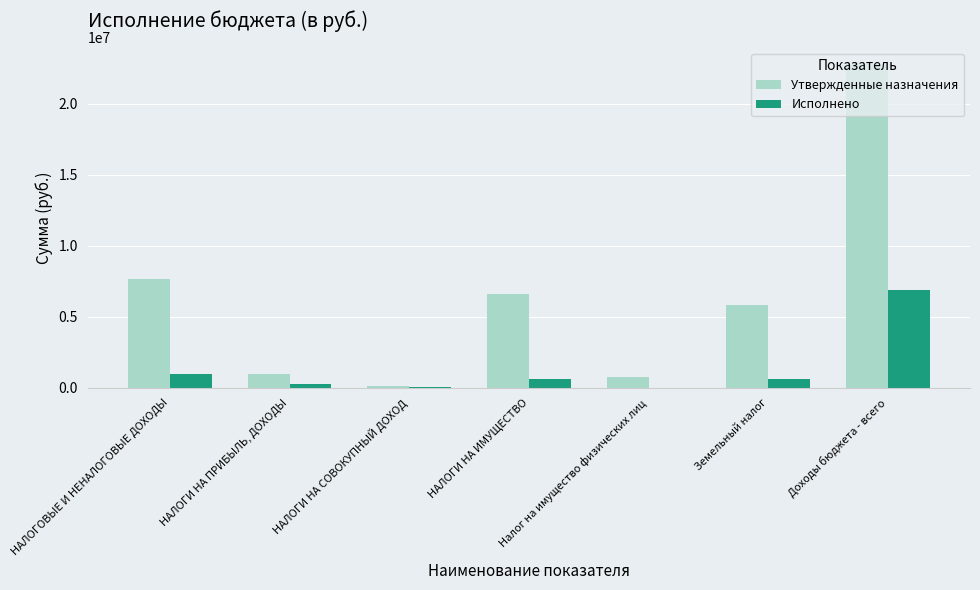

What is the average value of the Утвержденные назначения series?

6396859.8